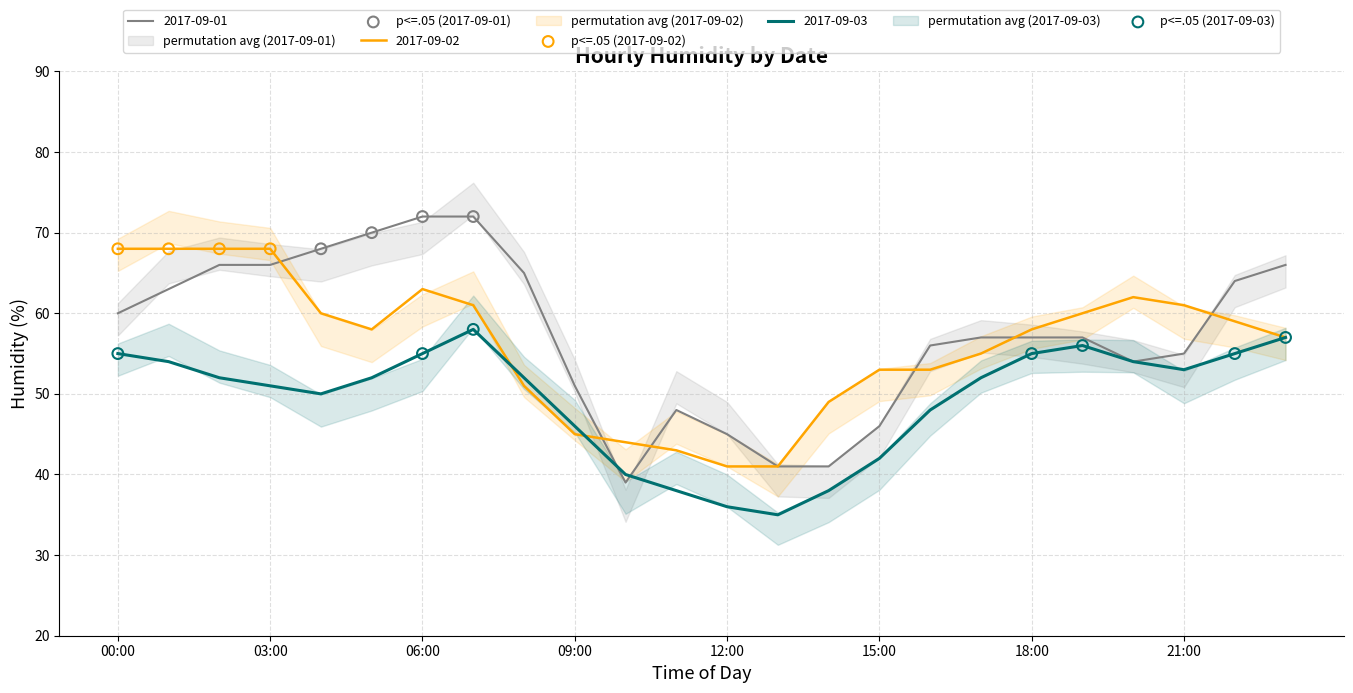

What are all the series names shown in the legend?

2017-09-01, 2017-09-02, 2017-09-03